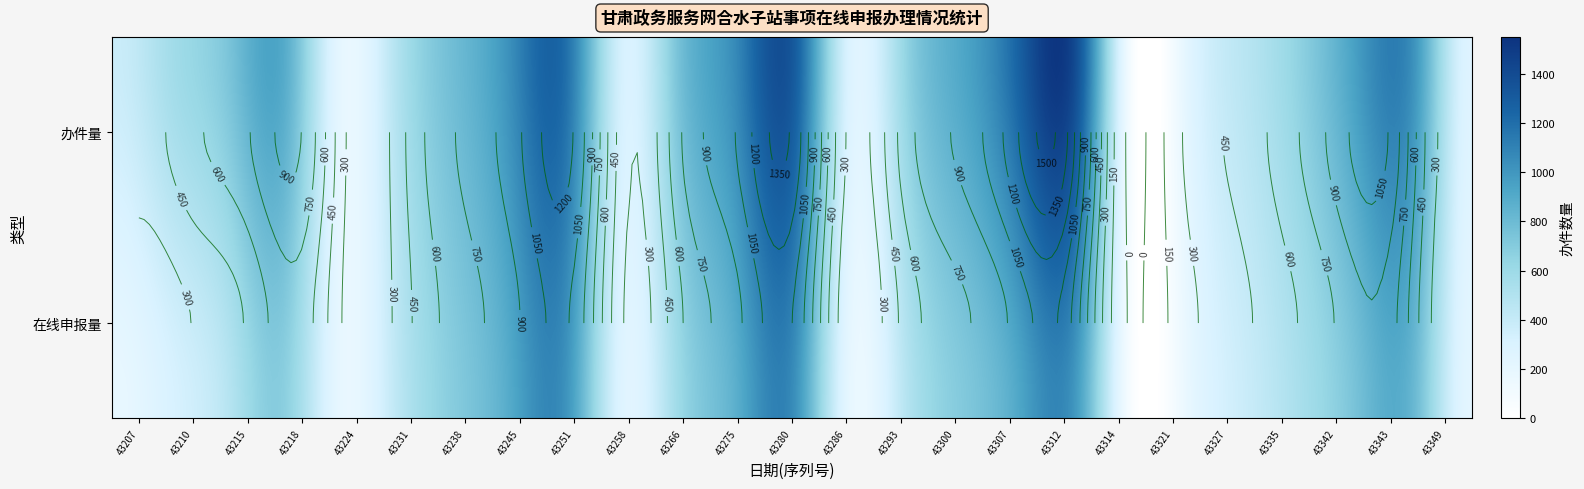

How many data points in online_申报量 are above 546?

12